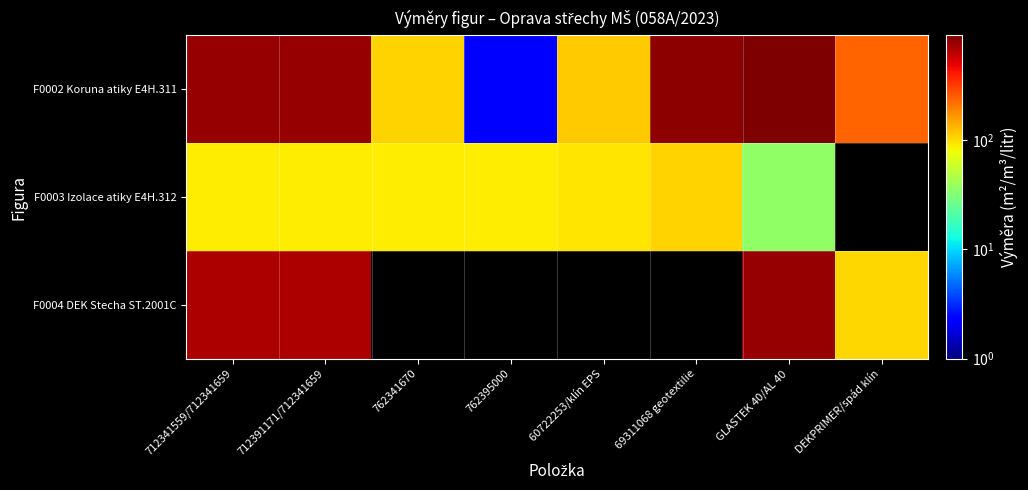

What is the difference between the maximum and minimum values in the F0002 Koruna atiky E4H.311 series?

905.8